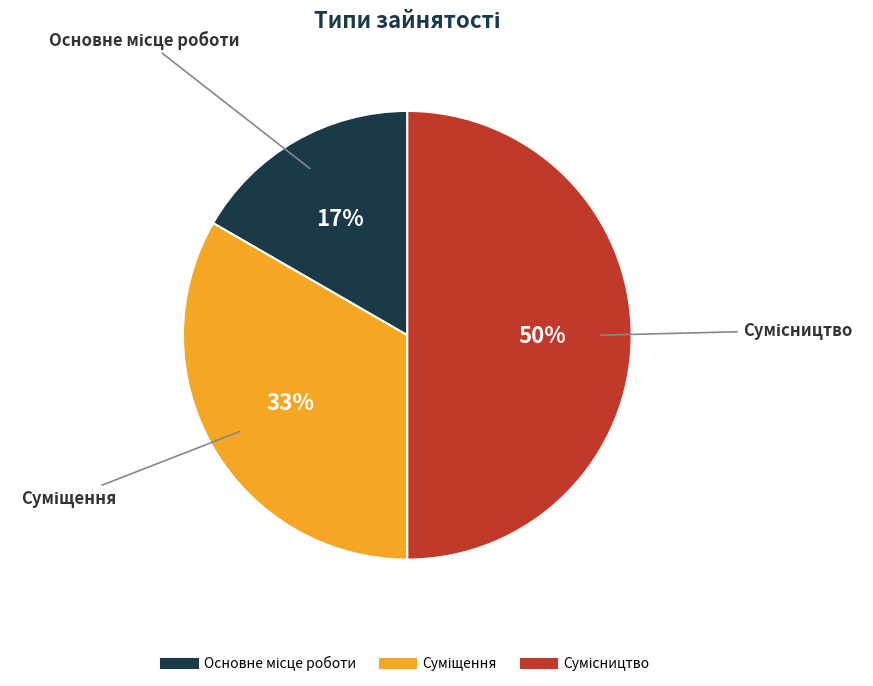

To the nearest percent, what is the difference between the largest and smallest slice percentages?

33%